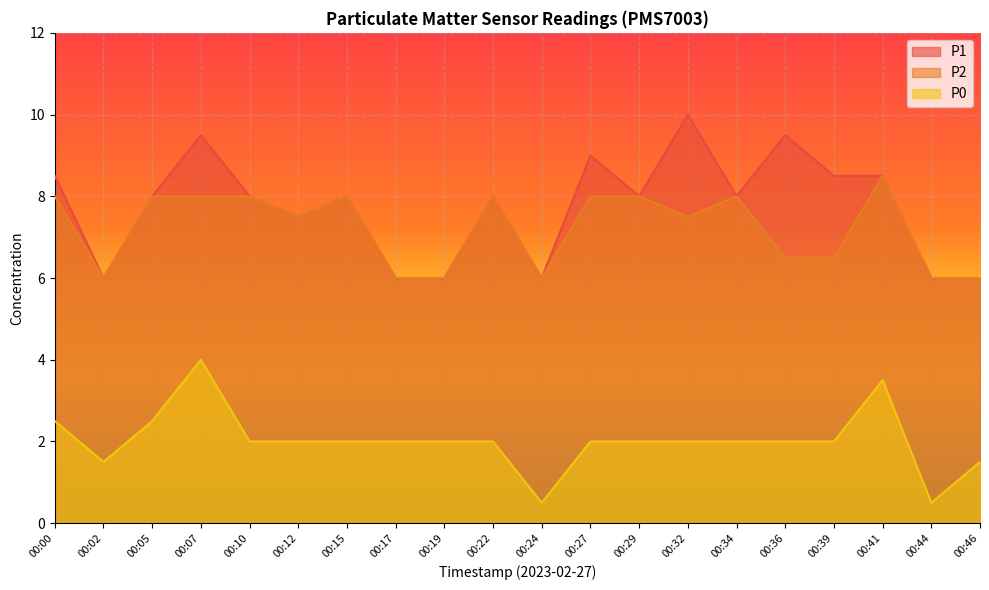

The P1 series shows 6.0 at 00:19. True or false?

True